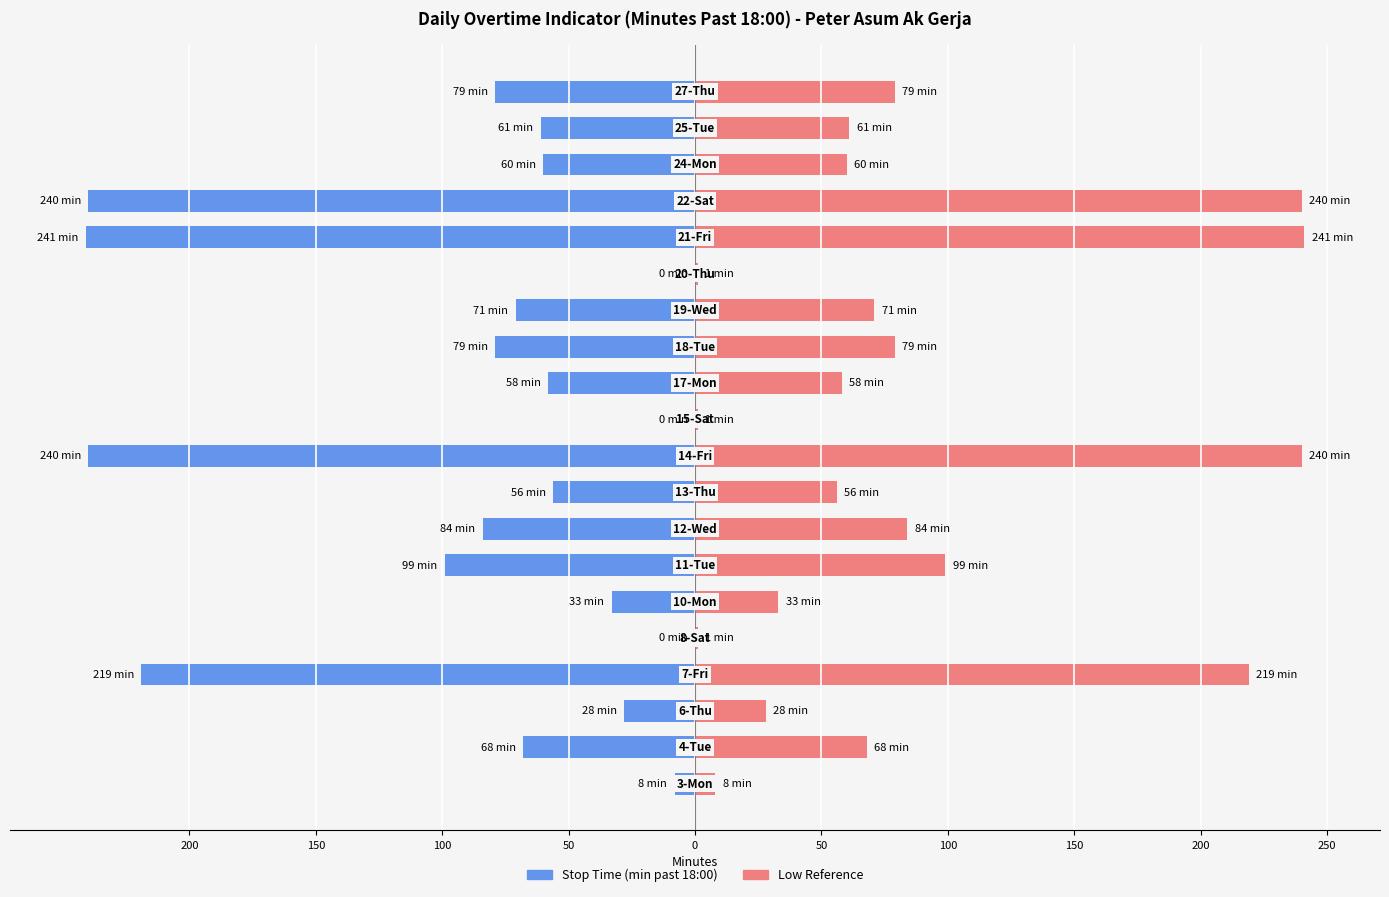

Rank the series at 200 from highest to lowest value.

Low Reference, Stop Time (min past 18:00)